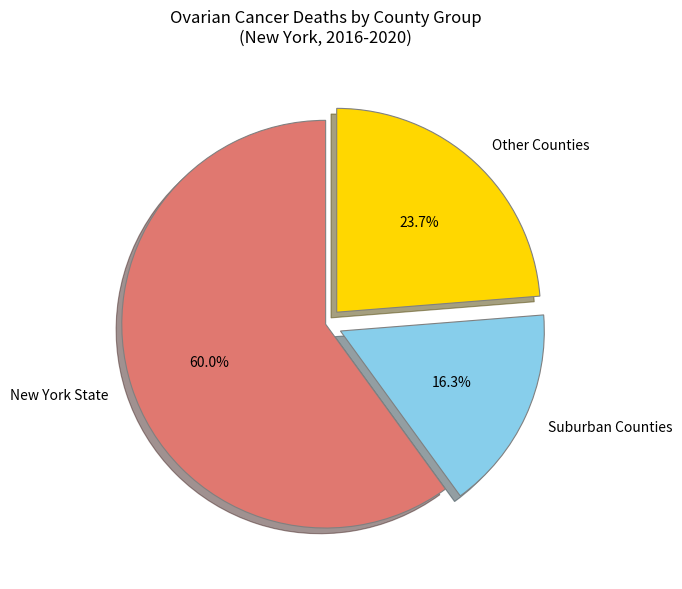

Which category has the biggest portion of the pie?

New York State